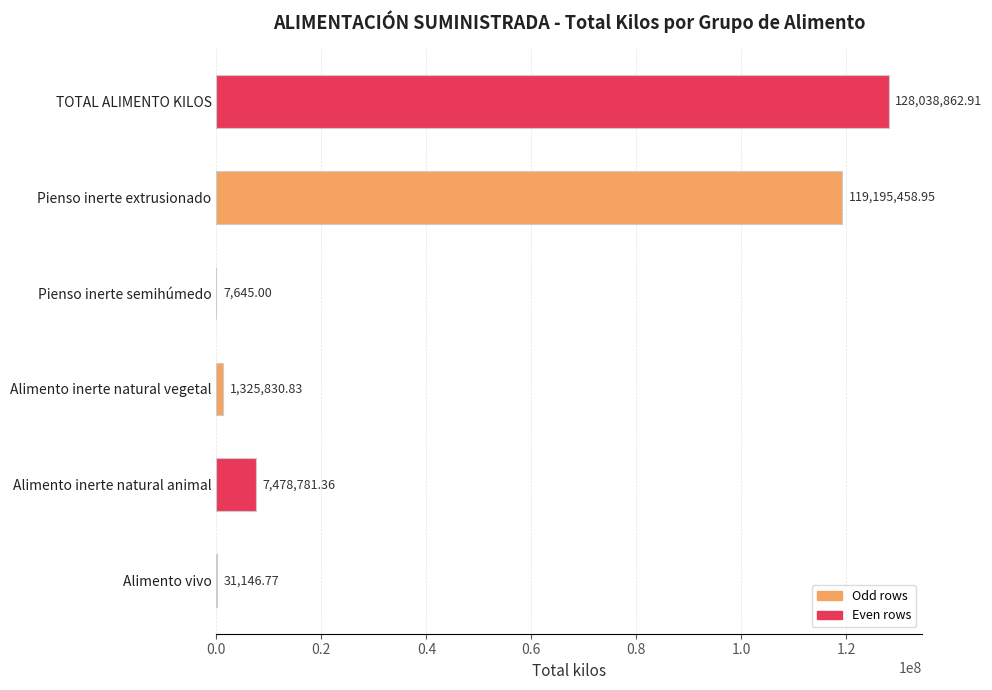

Which category has the highest value across all series?

TOTAL ALIMENTO KILOS